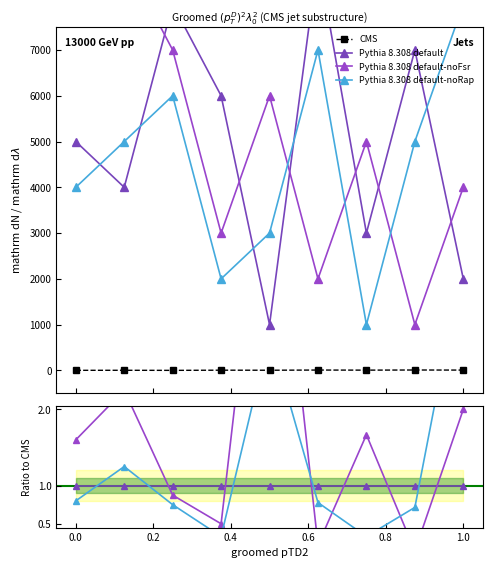

True or false: CMS has more than 1 interior local peaks.

True